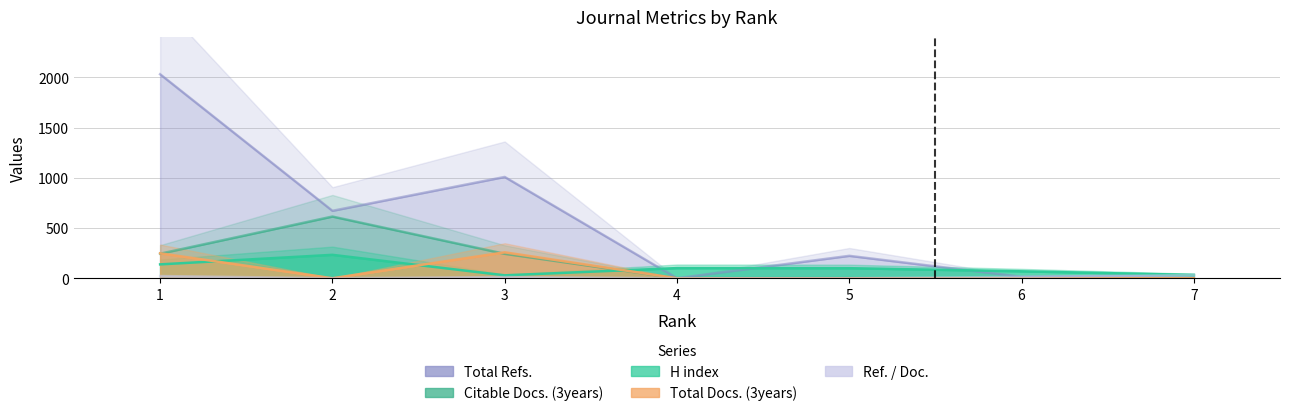

Is it true that Total Refs. equals 2030 at 1?

True